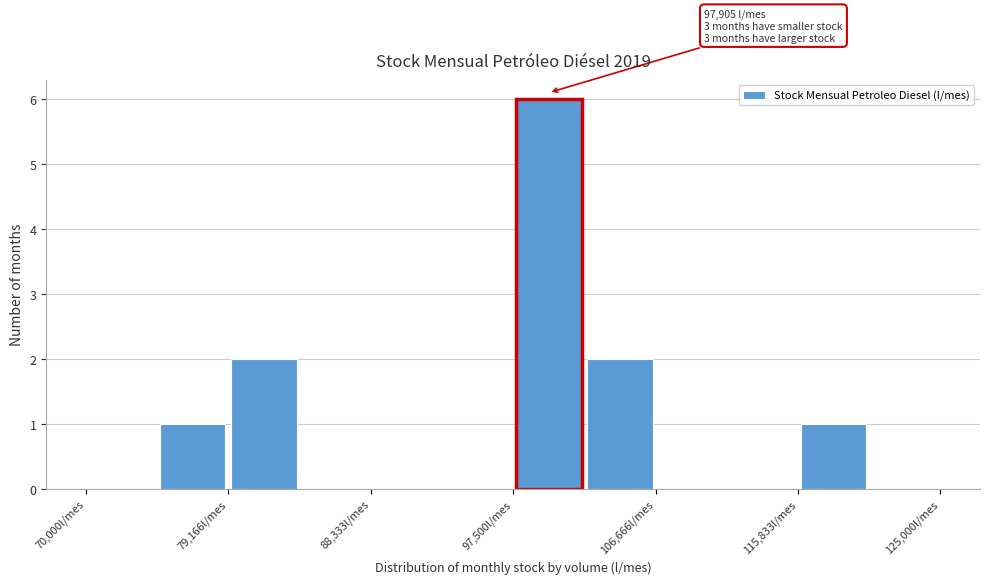

Over which range of the x-axis is the bar tallest?

98000 to 102000